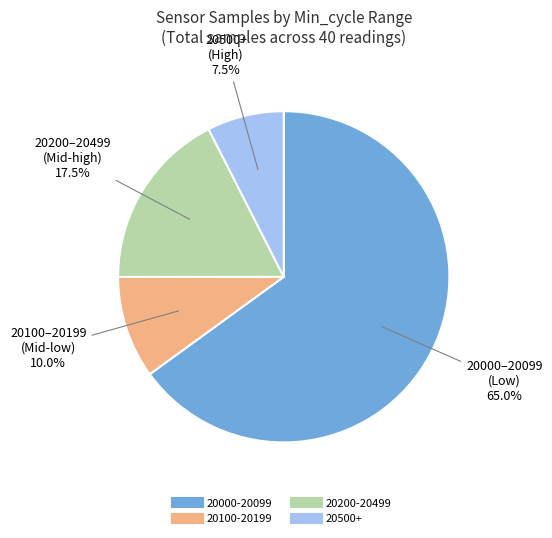

Does any single category account for the majority?

Yes